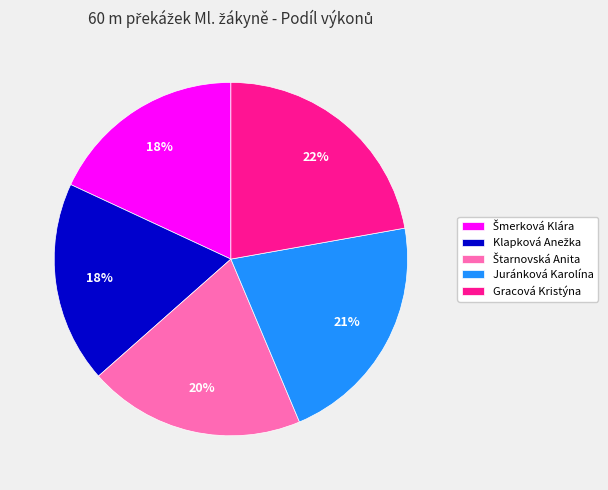

To the nearest percent, what is the average slice percentage?

20%